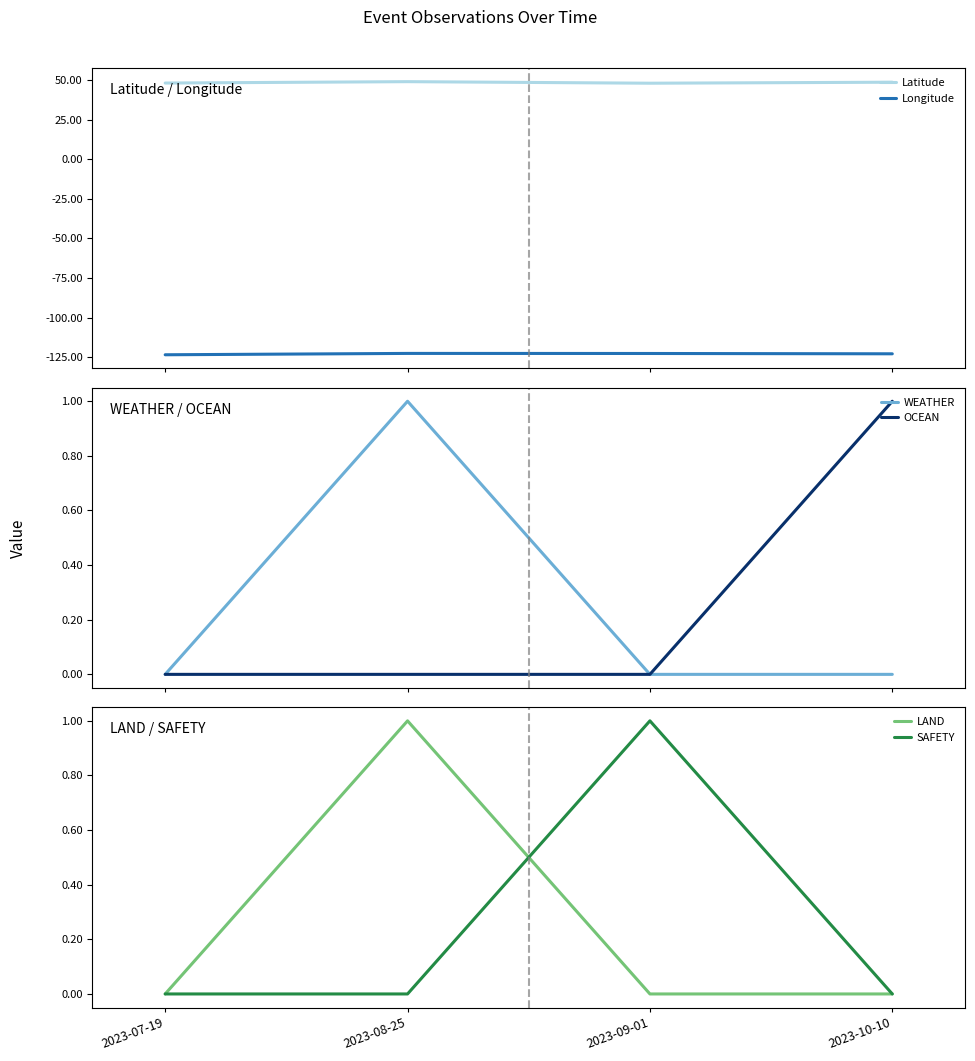

The Longitude series shows -123.5 at 2023-07-19. True or false?

True